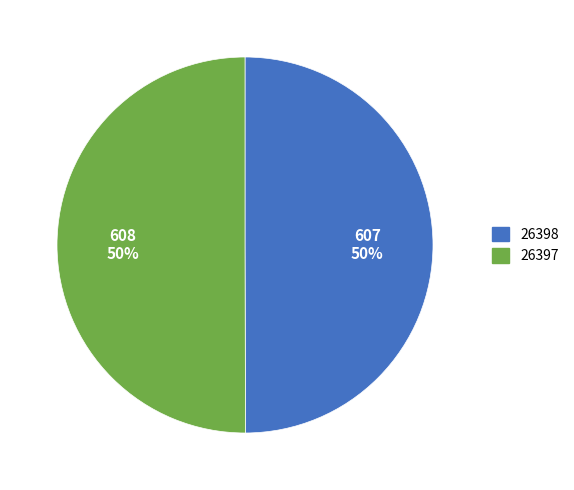

What is the ratio of the value at 26397 to the value at 26398?

1.0